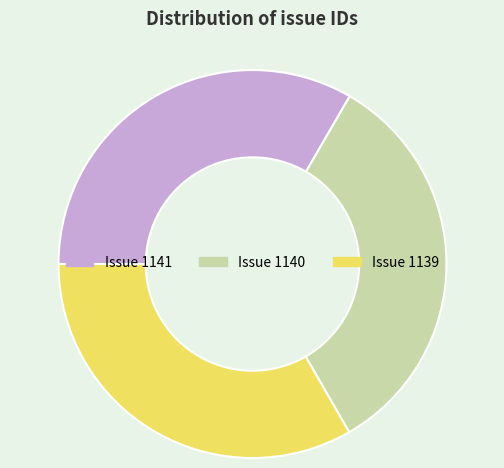

Is there a majority slice in this chart?

No